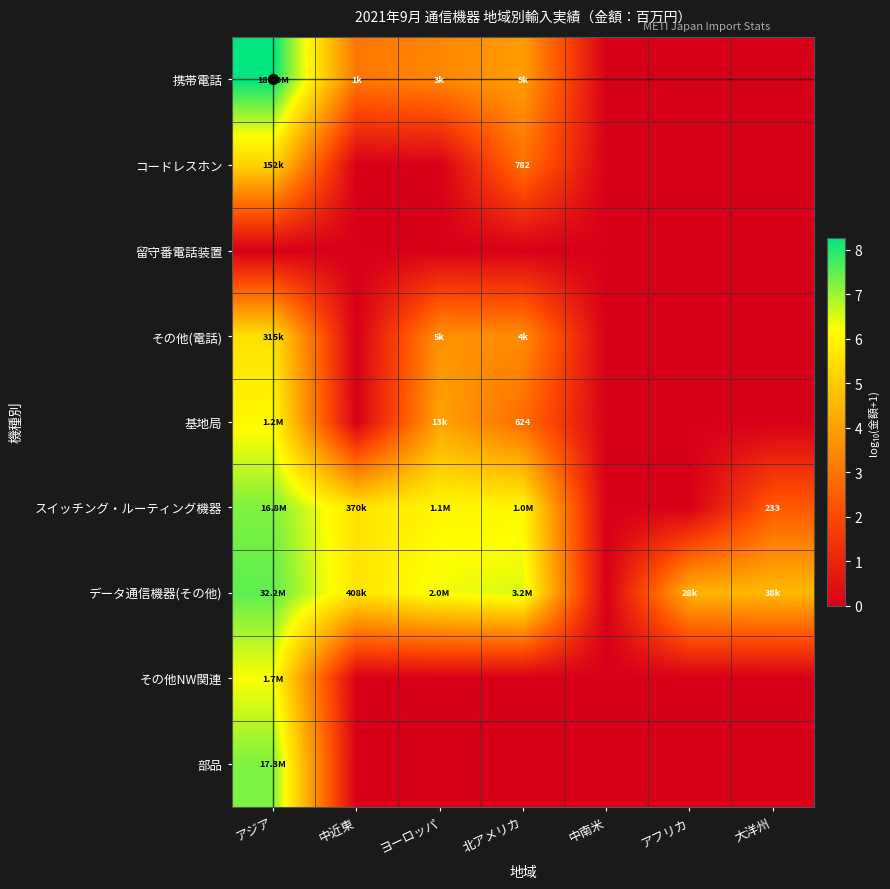

What is the approximate value of 基地局 at アジア?

6.1